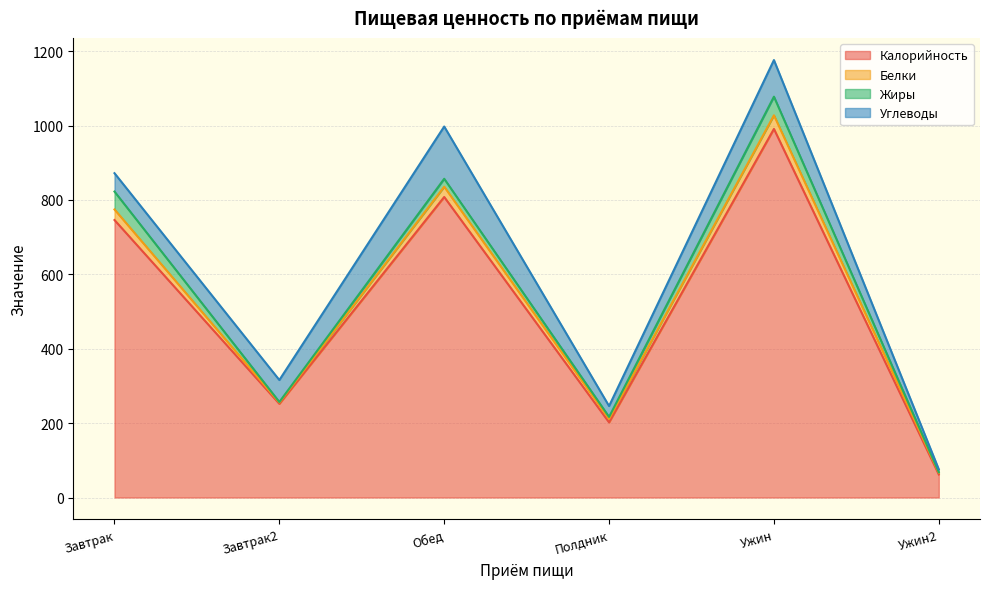

At which category is the sum across all series the highest?

Ужин